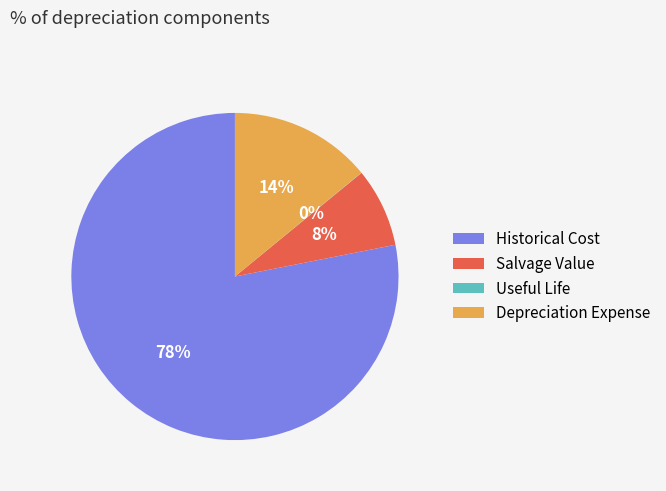

To the nearest percent, what percentage of the pie is Historical Cost?

78%